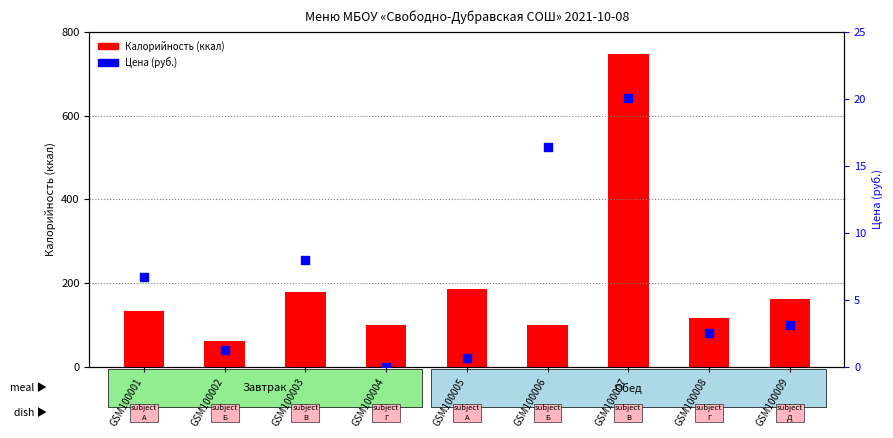

Which series has the largest Y range (max minus min)?

Калорийность